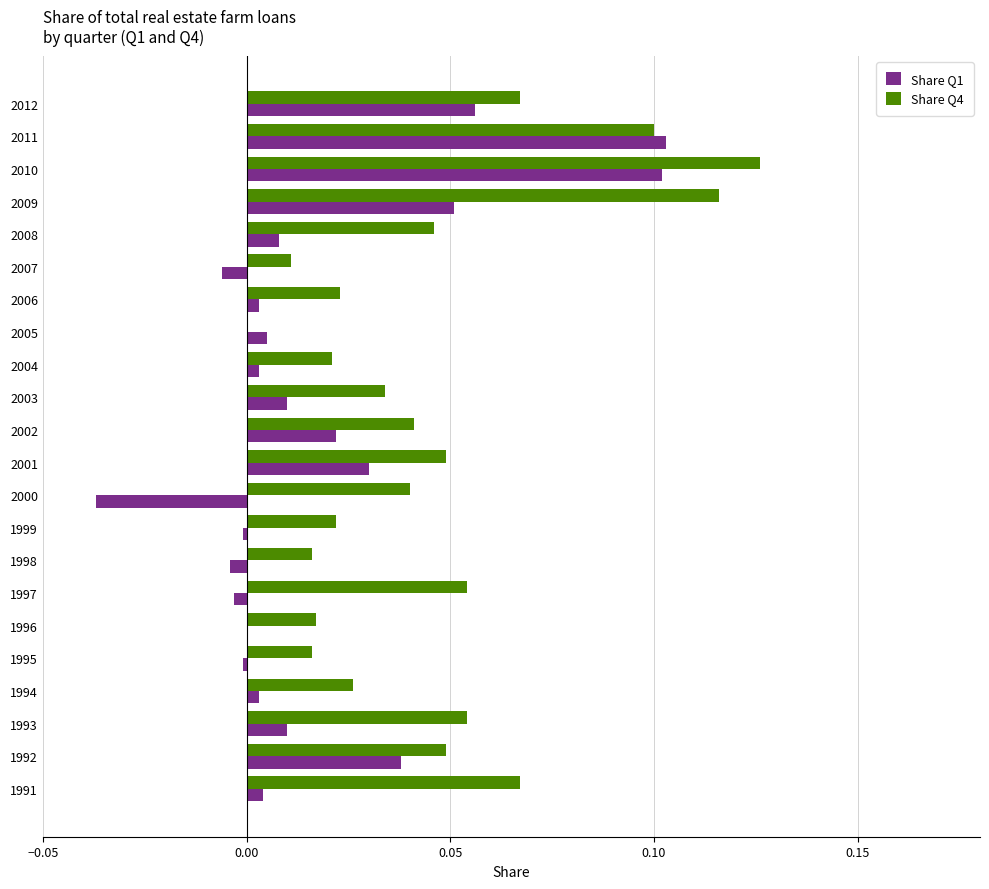

What is the sum of all Share Q4 values?

1.0